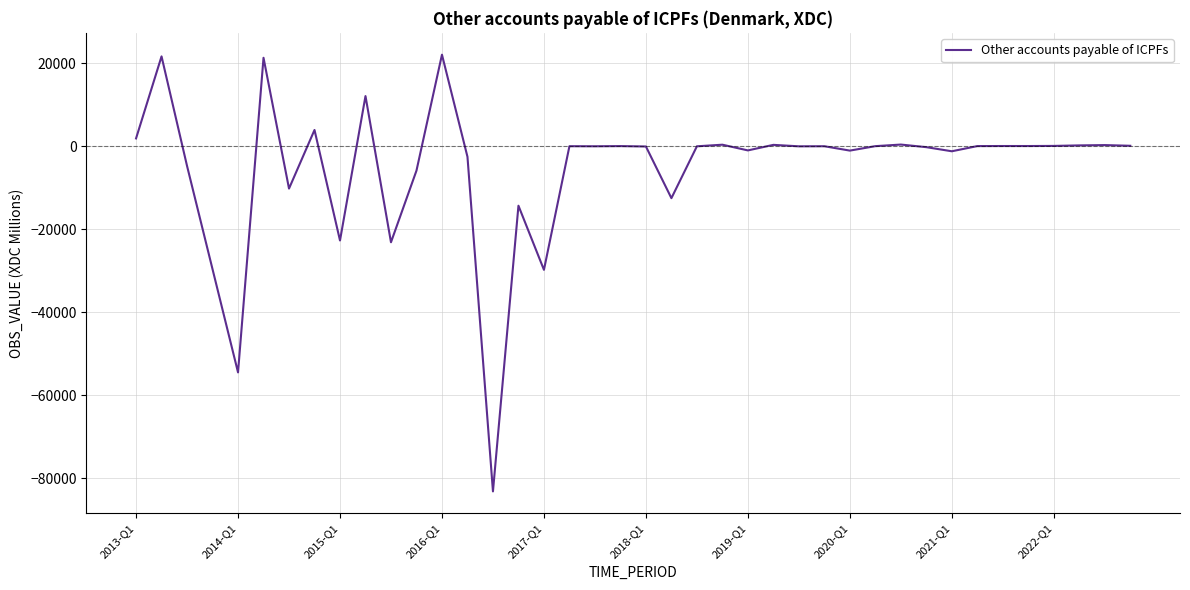

What is the difference between the maximum and minimum values?

105153